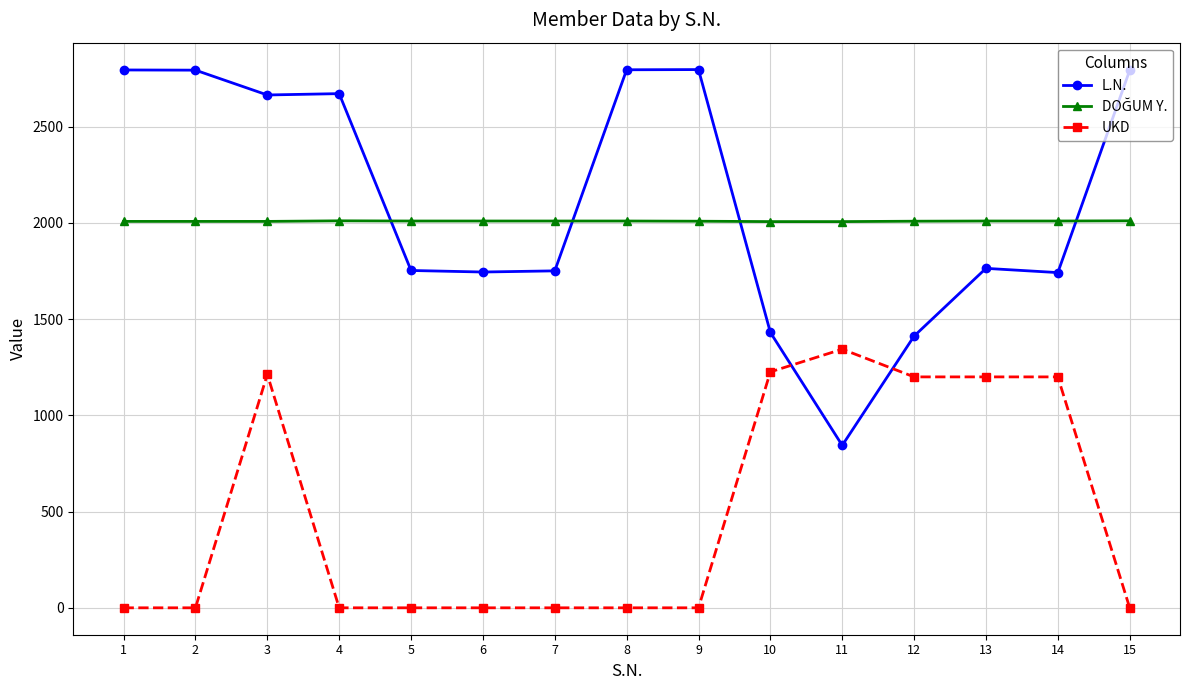

What is the difference between the second highest and second lowest values in the L.N. series?

1384